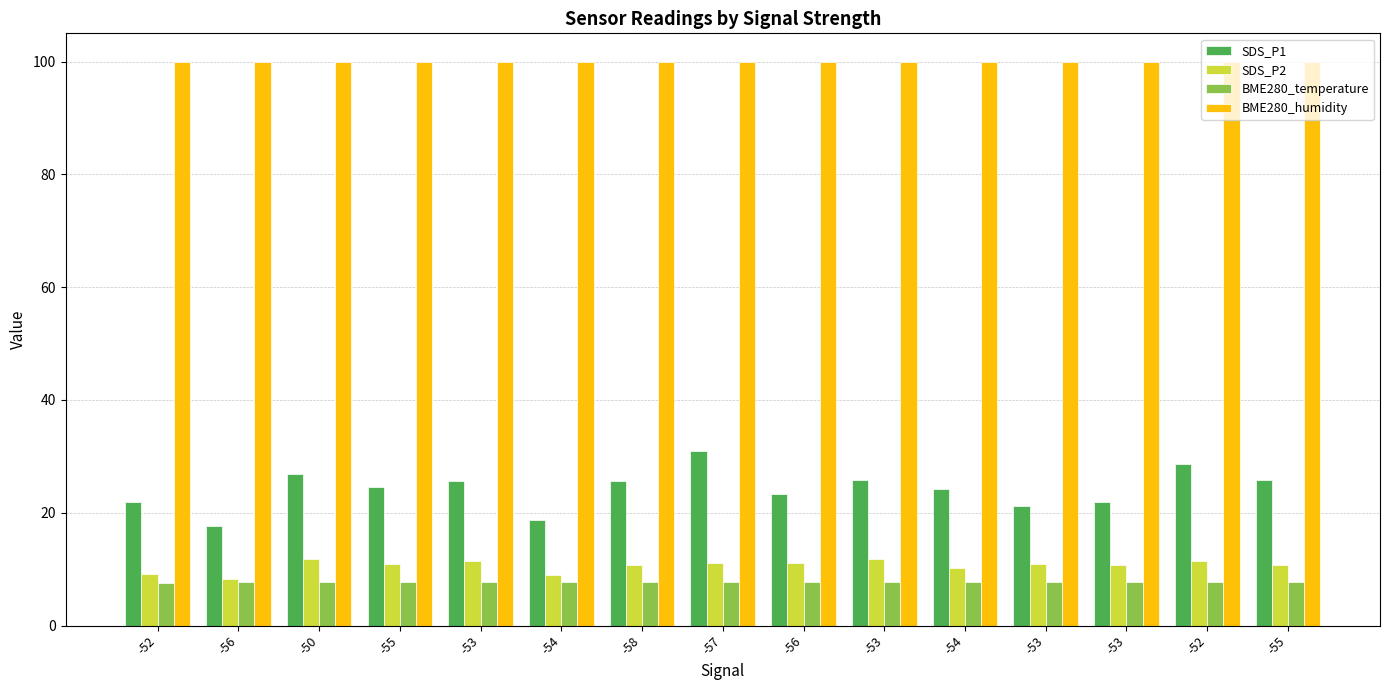

Which series changed the most between -54 and -52?

SDS_P1